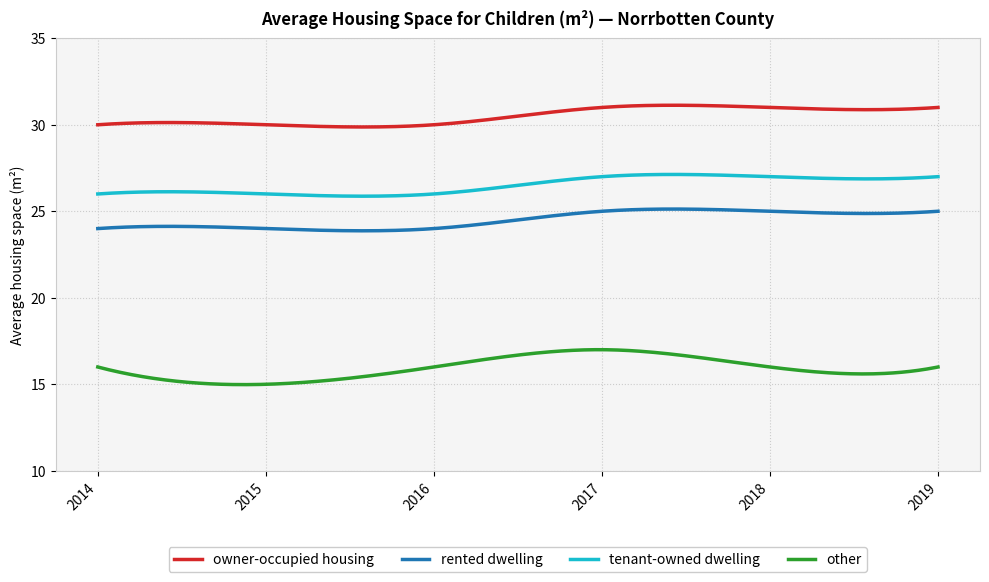

What is the minimum value for tenant-owned dwelling?

25.9